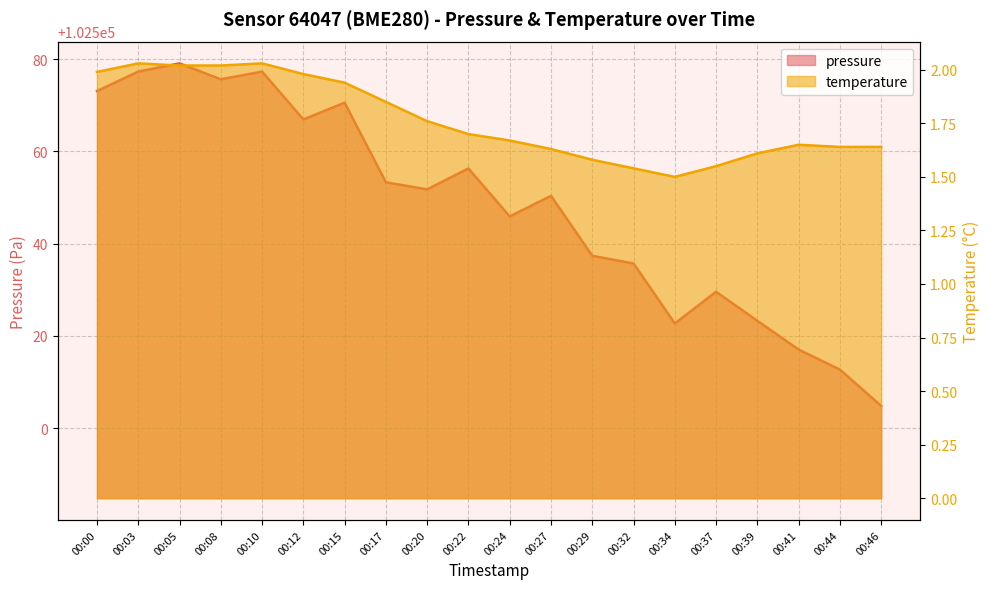

Reading left to right, what are all the values shown in this chart?

pressure: 00:00=102573.1	00:03=102577.3	00:05=102579.1	00:08=102575.6	00:10=102577.3	00:12=102566.9	00:15=102570.6	00:17=102553.3	00:20=102551.8	00:22=102556.3	00:24=102545.9	00:27=102550.4	00:29=102537.4	00:32=102535.7	00:34=102522.7	00:37=102529.6	00:39=102523.3	00:41=102517.1	00:44=102512.7	00:46=102504.8
temperature: 00:00=2.0	00:03=2.0	00:05=2.0	00:08=2.0	00:10=2.0	00:12=2.0	00:15=1.9	00:17=1.9	00:20=1.8	00:22=1.7	00:24=1.7	00:27=1.6	00:29=1.6	00:32=1.5	00:34=1.5	00:37=1.6	00:39=1.6	00:41=1.6	00:44=1.6	00:46=1.6